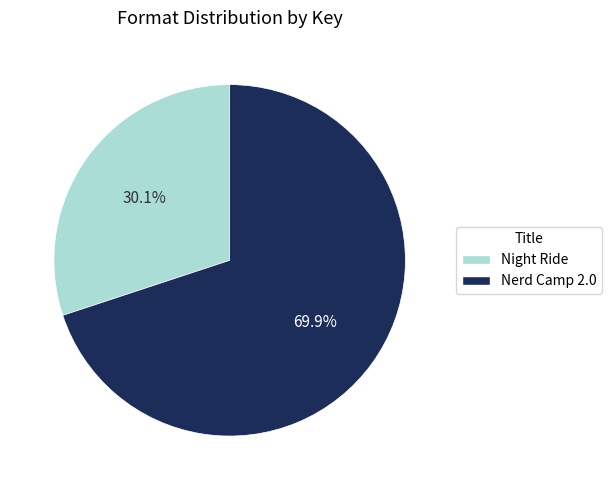

Combined, what portion of the pie is Nerd Camp 2.0 and Night Ride?

100.0%